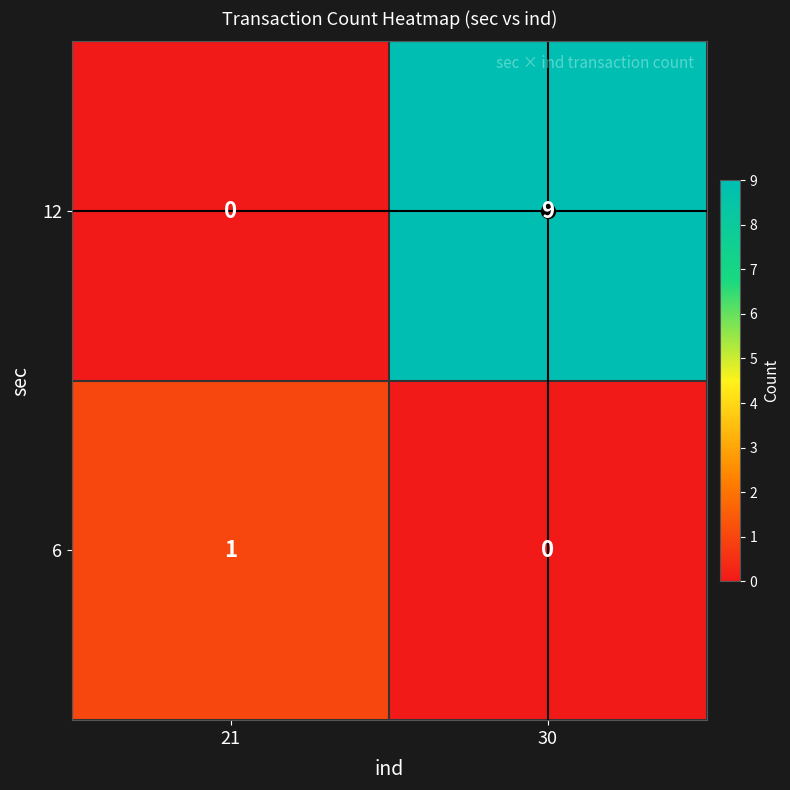

Where is 6 nearest to the value 0?

30